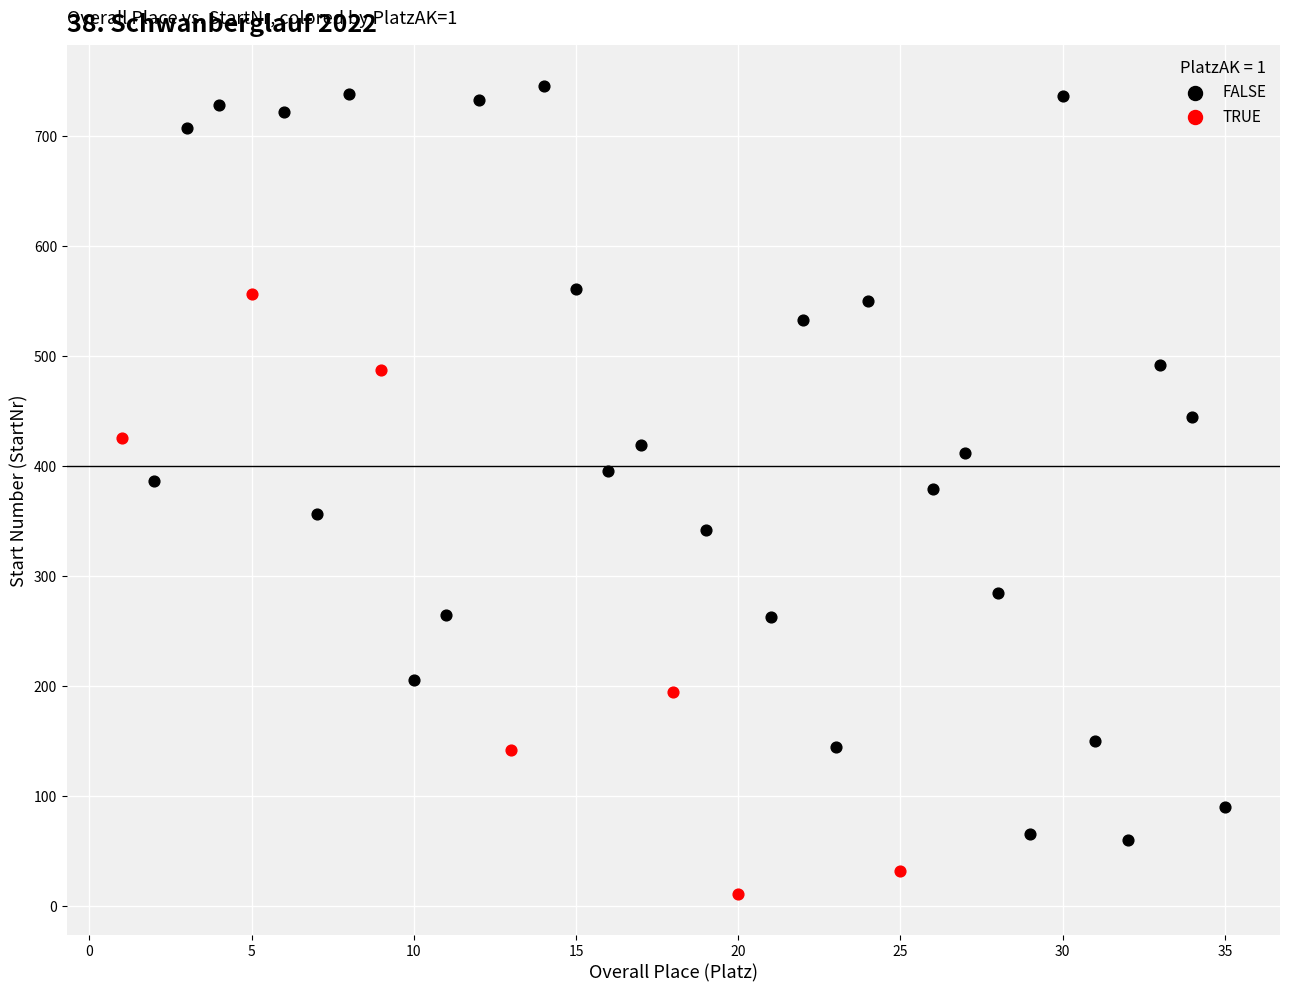

Which series has the largest Y range (max minus min)?

FALSE